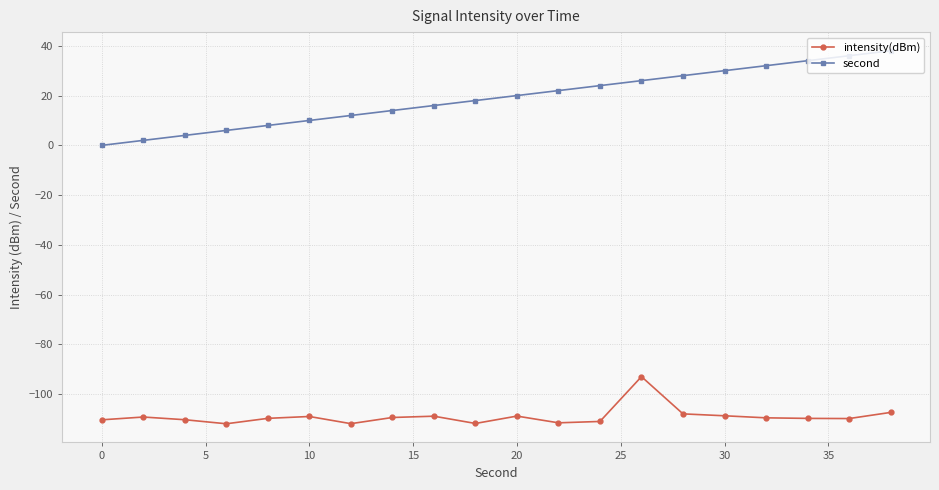

List the series in order of their overall mean, highest first.

second, intensity(dBm)